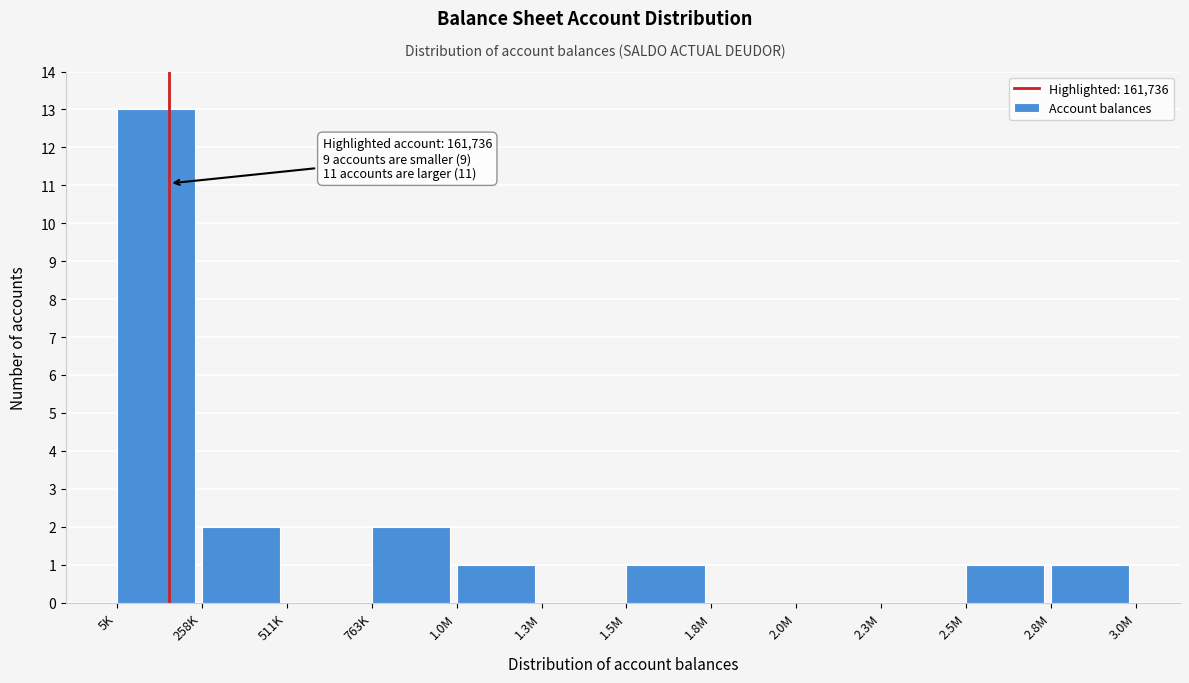

Reading right to left, transcribe all the data shown in this chart.

2.8M=1	2.5M=1	2.3M=0	2.0M=0	1.8M=0	1.5M=1	1.3M=0	1.0M=1	763K=2	511K=0	258K=2	5K=13